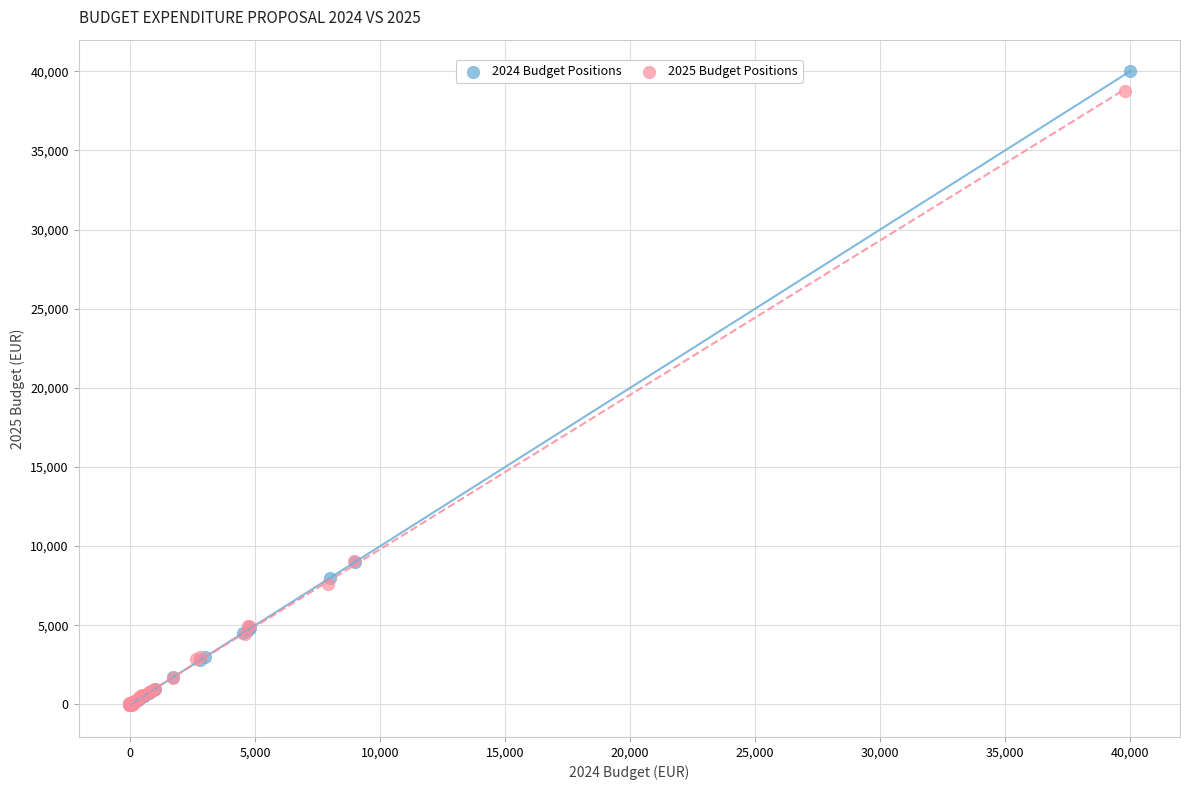

What are all the series names shown in the legend?

2024 Budget Positions, 2025 Budget Positions